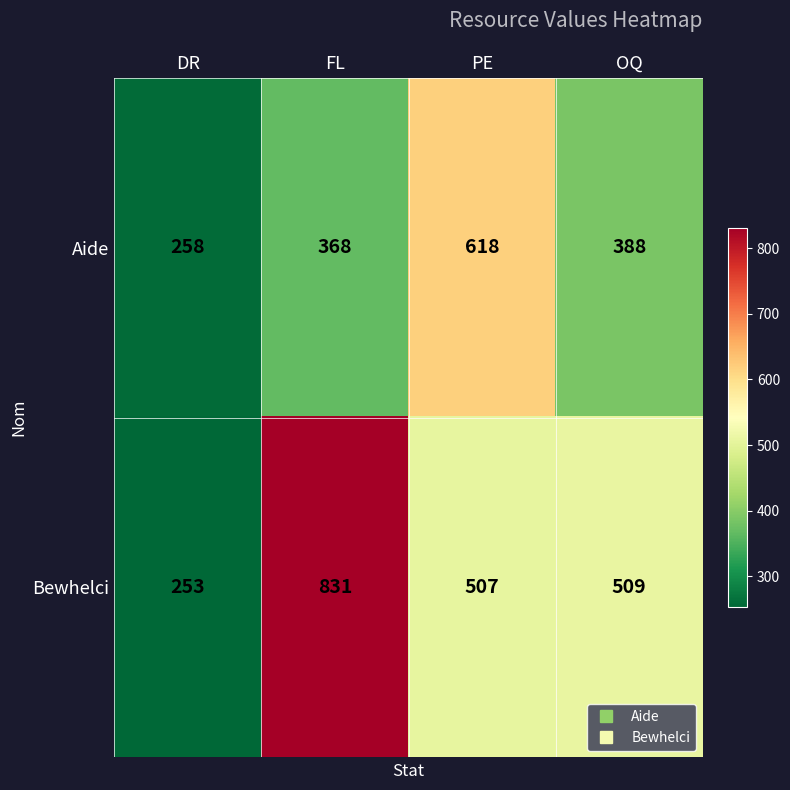

At OQ, list the series in order from largest to smallest.

Bewhelci, Aide